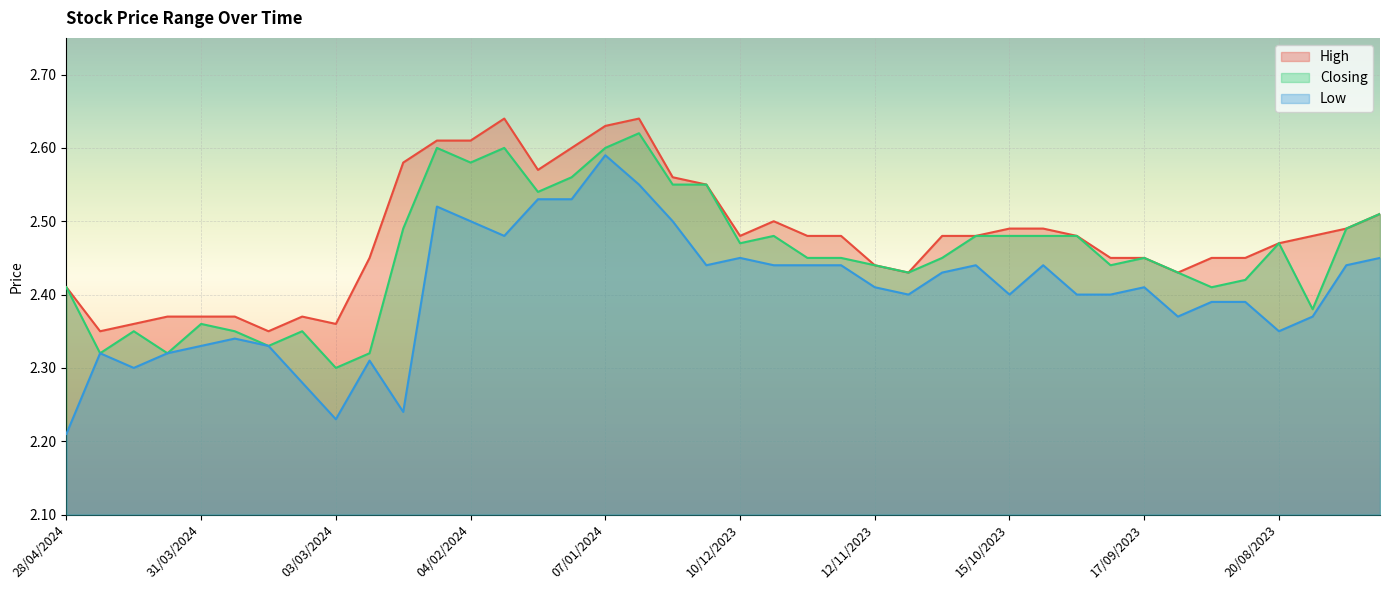

True or false: High and Low intersect in this chart.

False